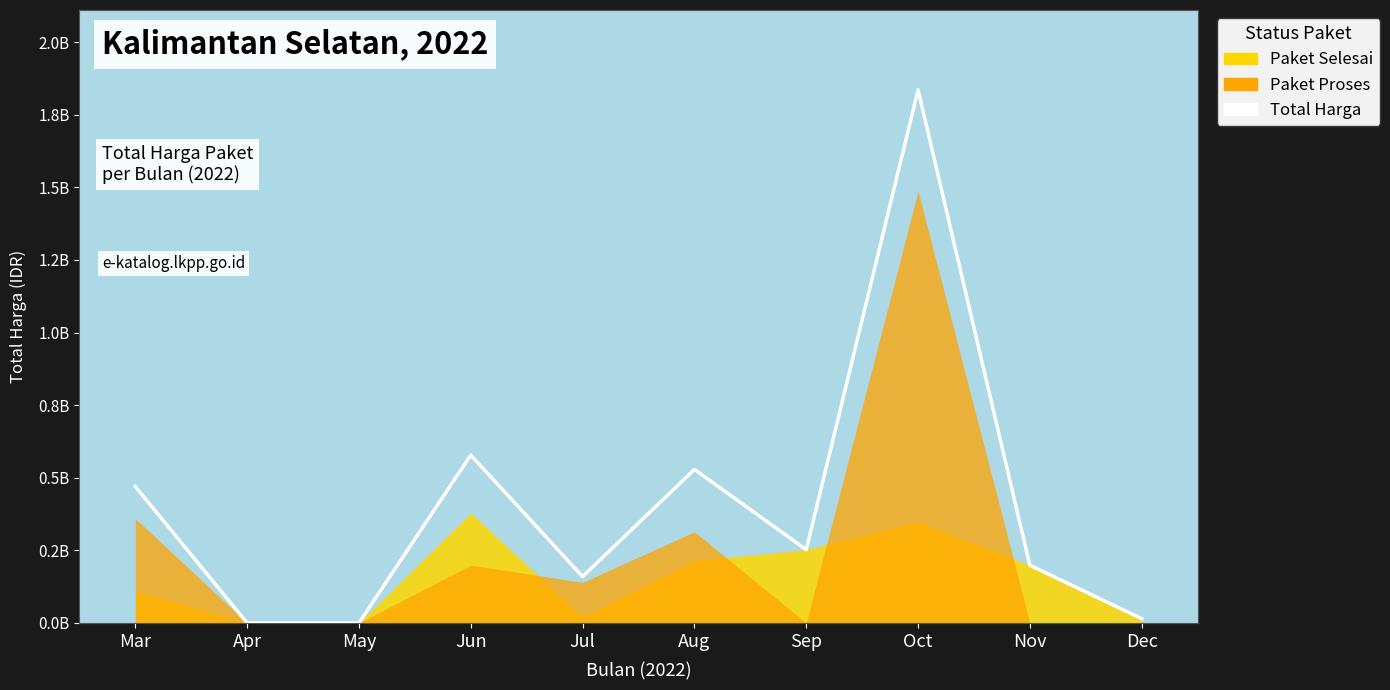

How many values exceed 252477000?

4